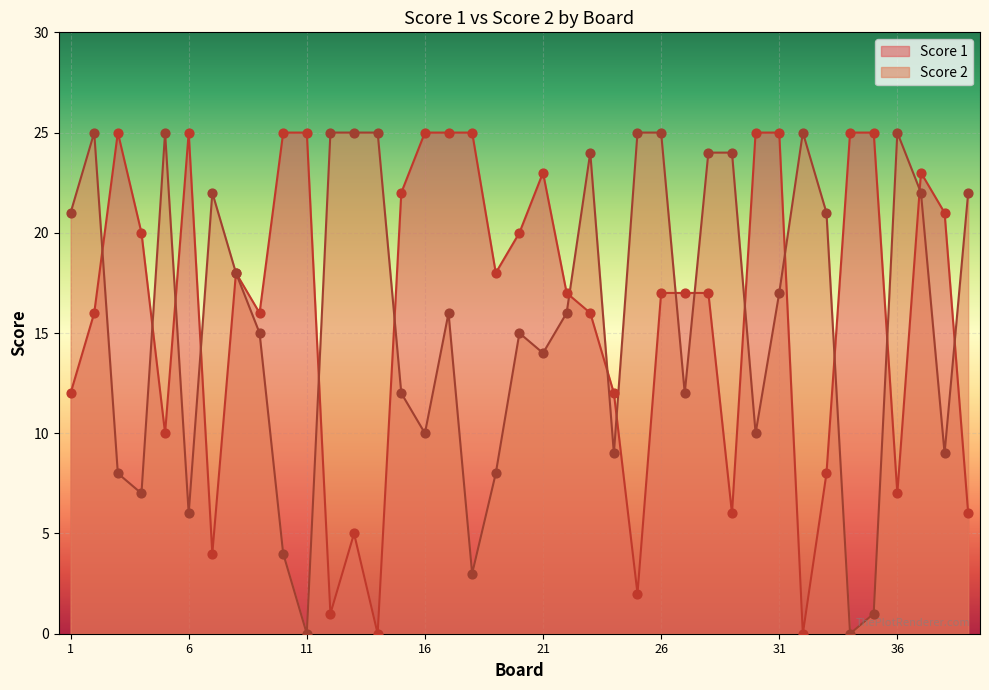

Which series has the widest spread of Y values?

Score 1